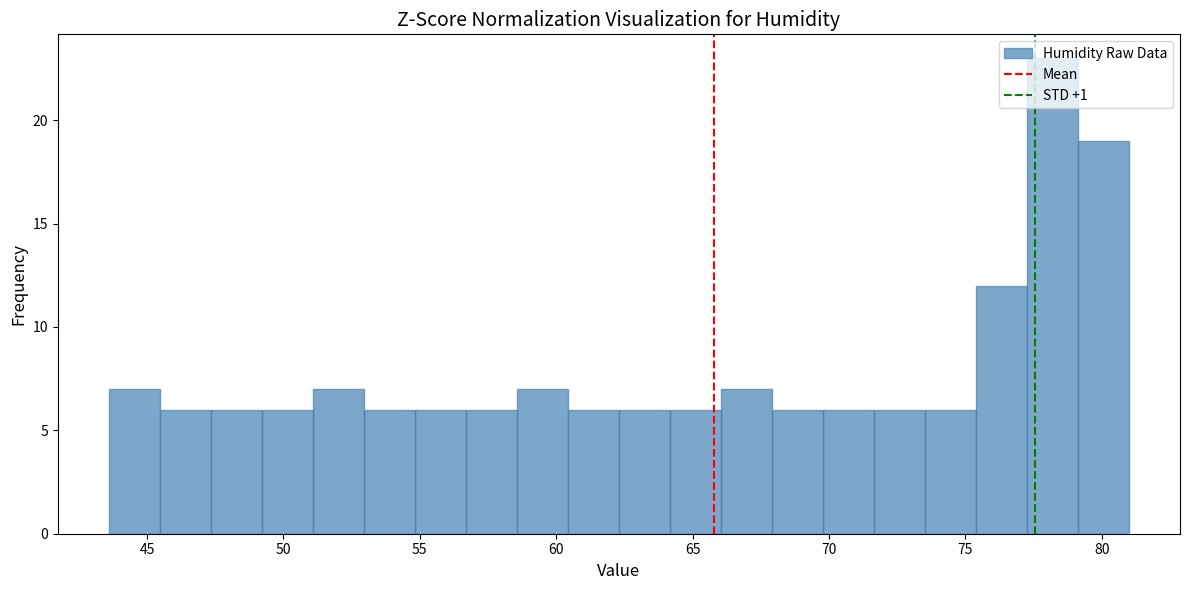

Read against the x-axis, roughly where is the centre of the tallest bar?

78.0